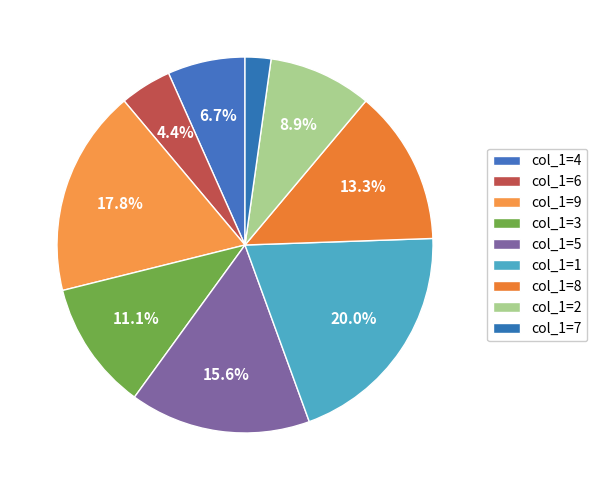

To the nearest percent, what is the average slice percentage?

11%